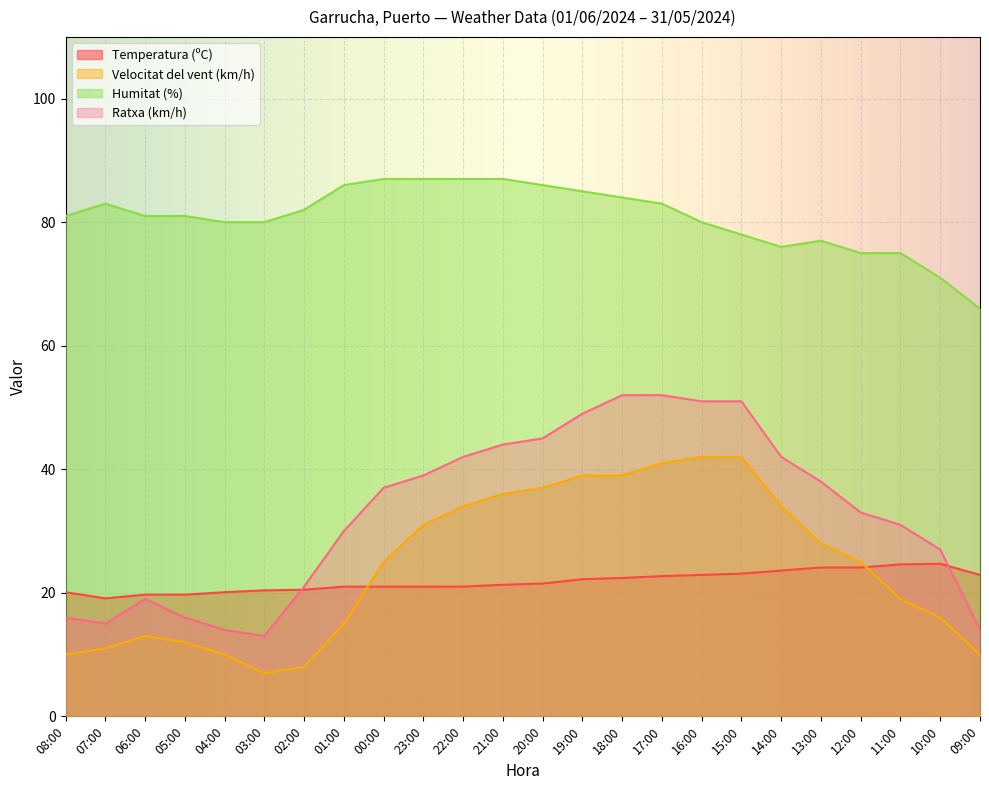

Read the Velocitat del vent (km/h) value at 05:00.

12.0